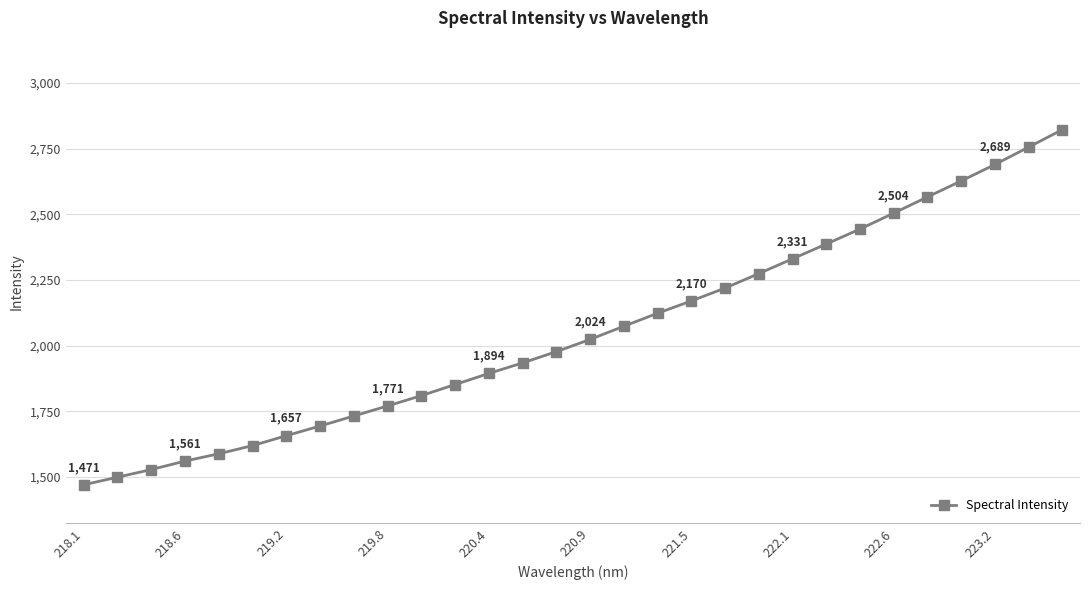

True or false: the data has more than 2 interior local peaks.

False